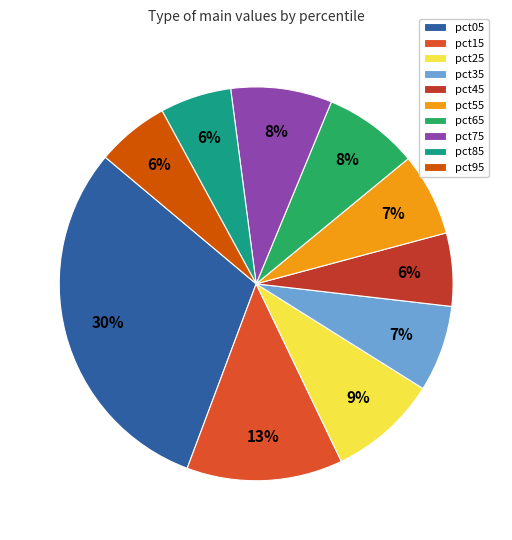

Count the number of slices in the pie.

10